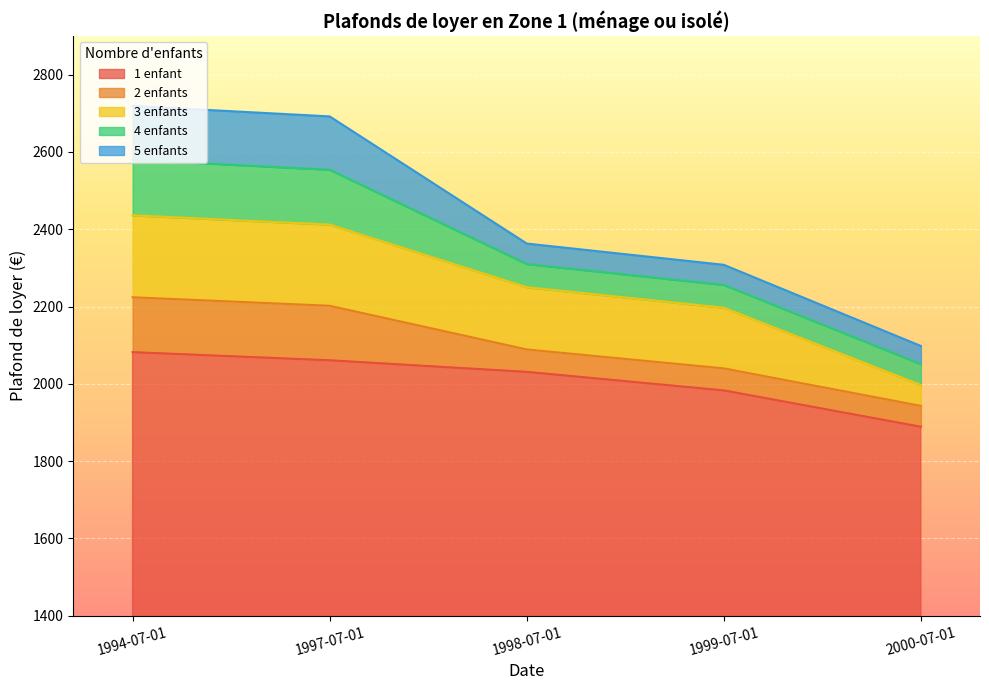

What is the total value across all series at 2000-07-01?

2098